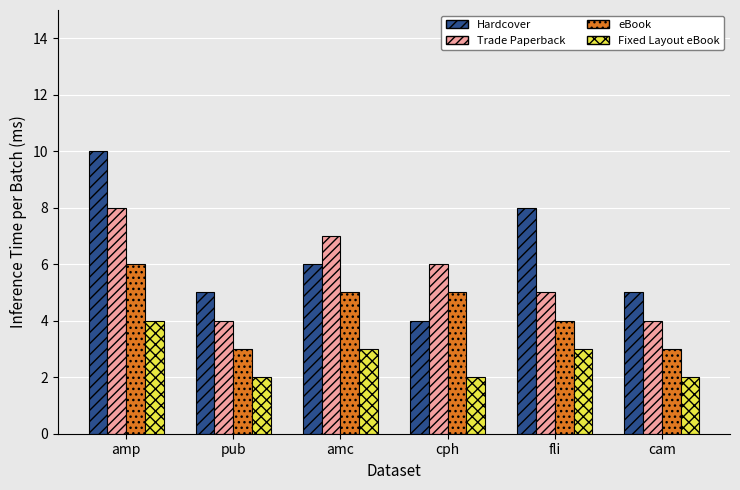

What is the difference between the second highest and minimum values in the eBook series?

2